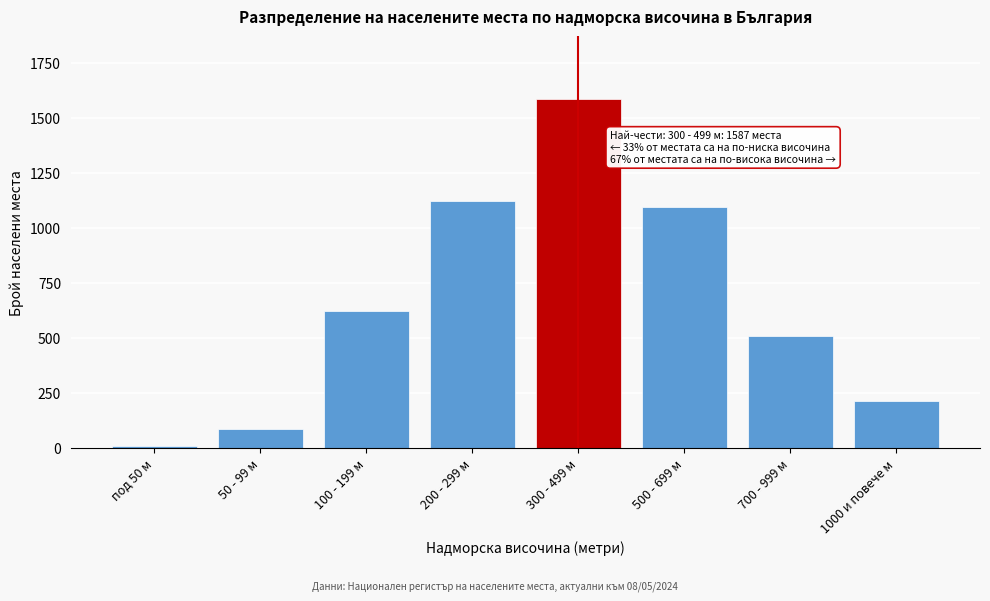

Reading right to left, transcribe all the data shown in this chart.

214	512	1098	1587	1124	623	89	12